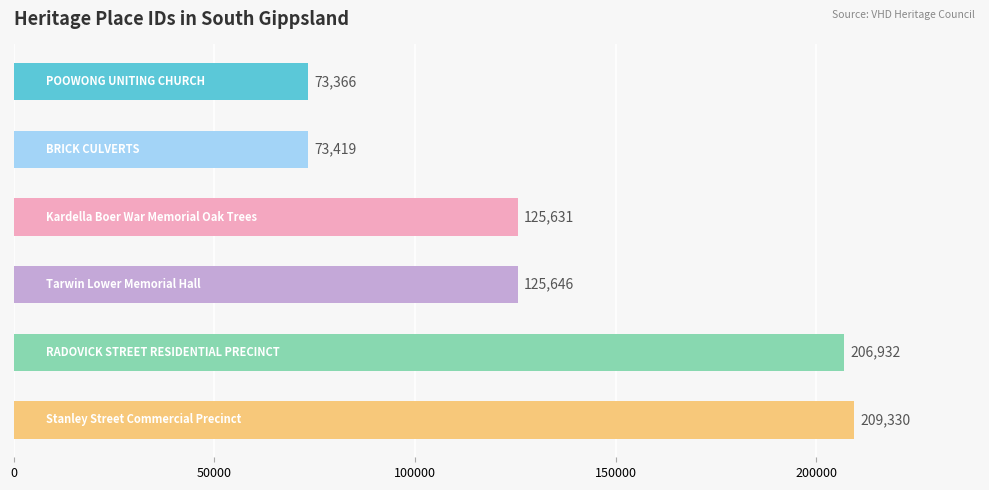

Reading top to bottom, what are all the values shown in this chart?

73366	73419	125631	125646	206932	209330